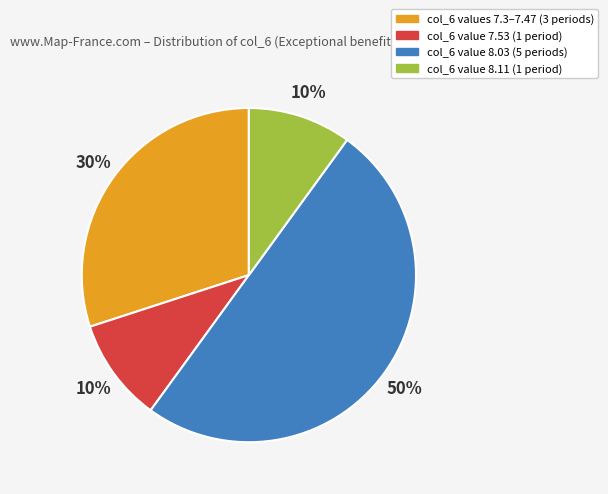

Count the number of slices in the pie.

4